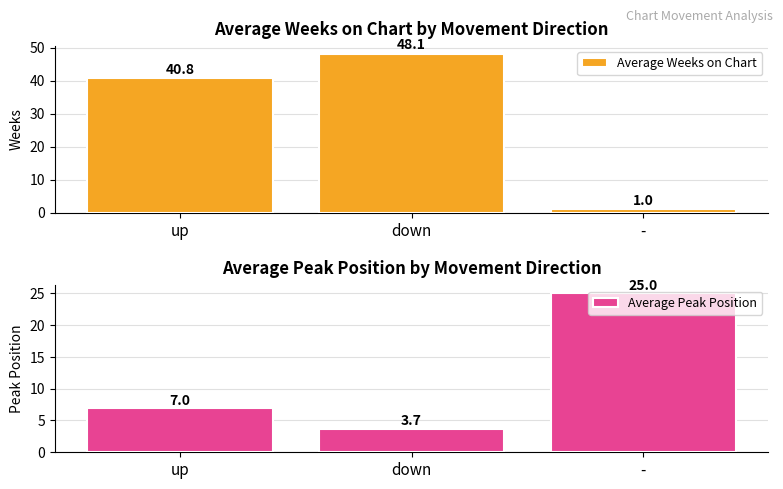

The Average Peak Position series shows 3.7 at down. True or false?

True